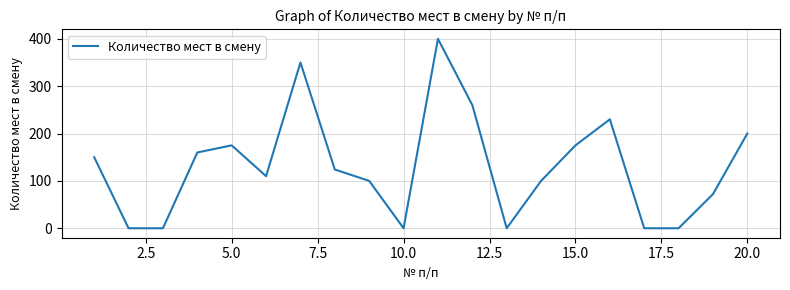

What is the difference between the maximum and minimum values?

400